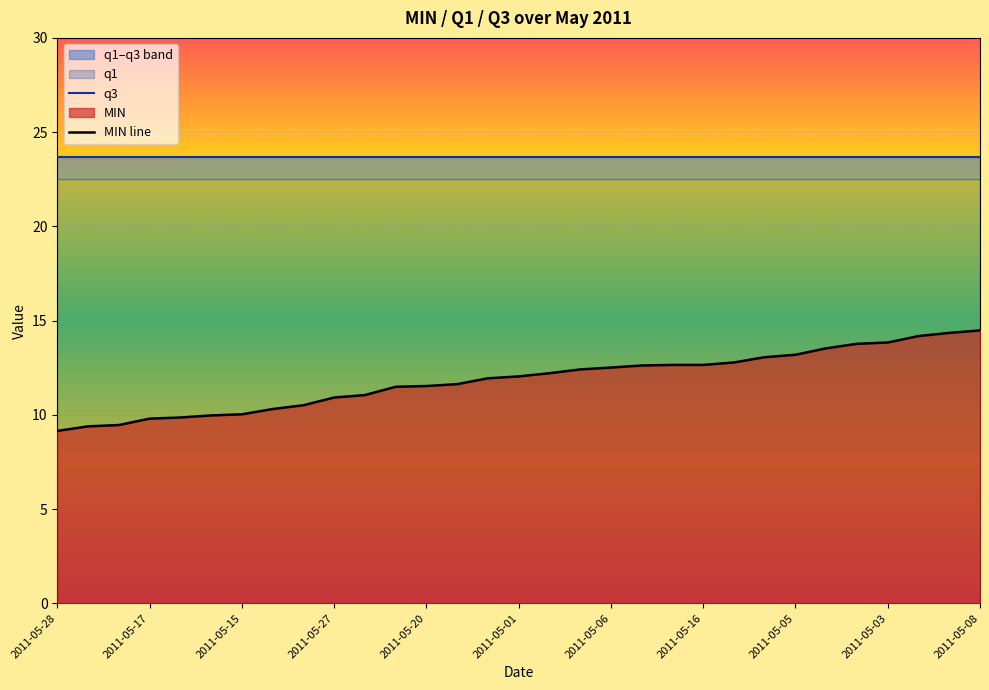

True or false: q3 and MIN line intersect in this chart.

False